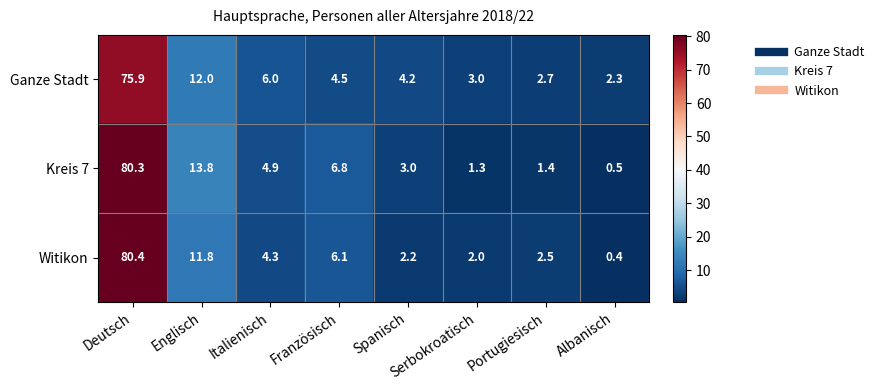

How many distinct data groups are displayed?

3